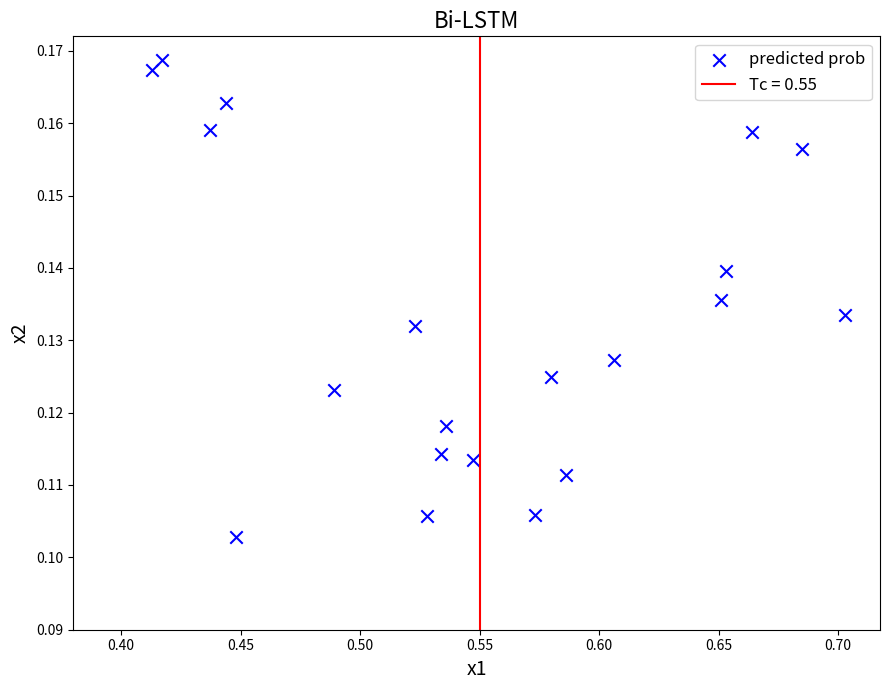

What is the range of X values (max minus min)?

0.3